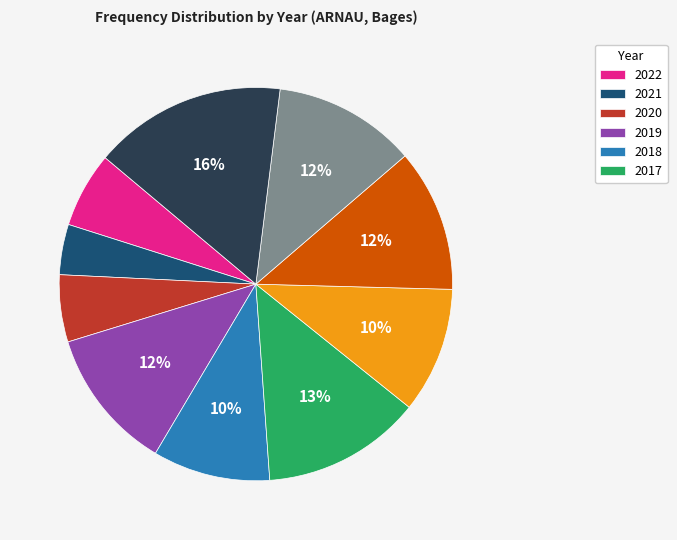

Is there any slice that represents more than half of the pie?

No